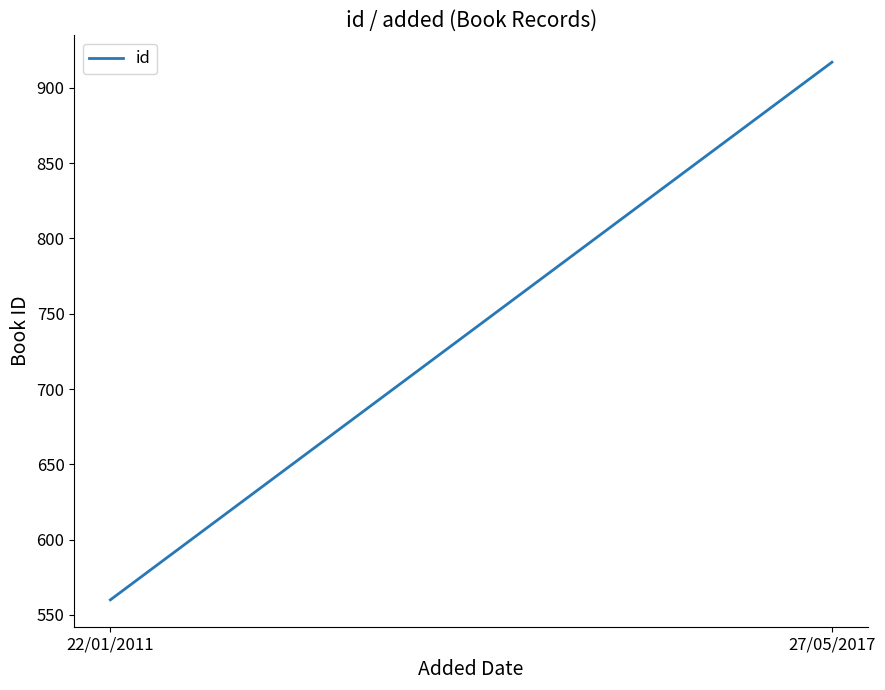

Rank the categories by value from highest to lowest.

27/05/2017, 22/01/2011